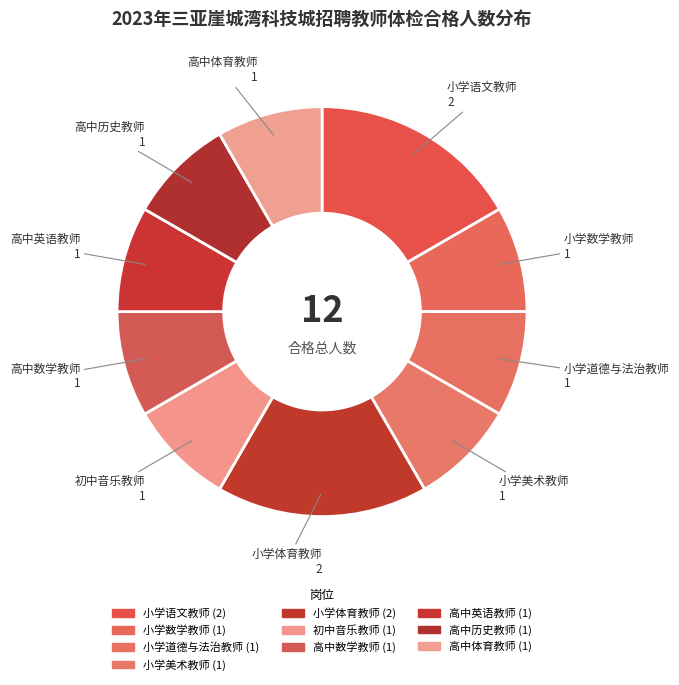

What is the total percentage of 高中历史教师 and 小学道德与法治教师?

16.7%